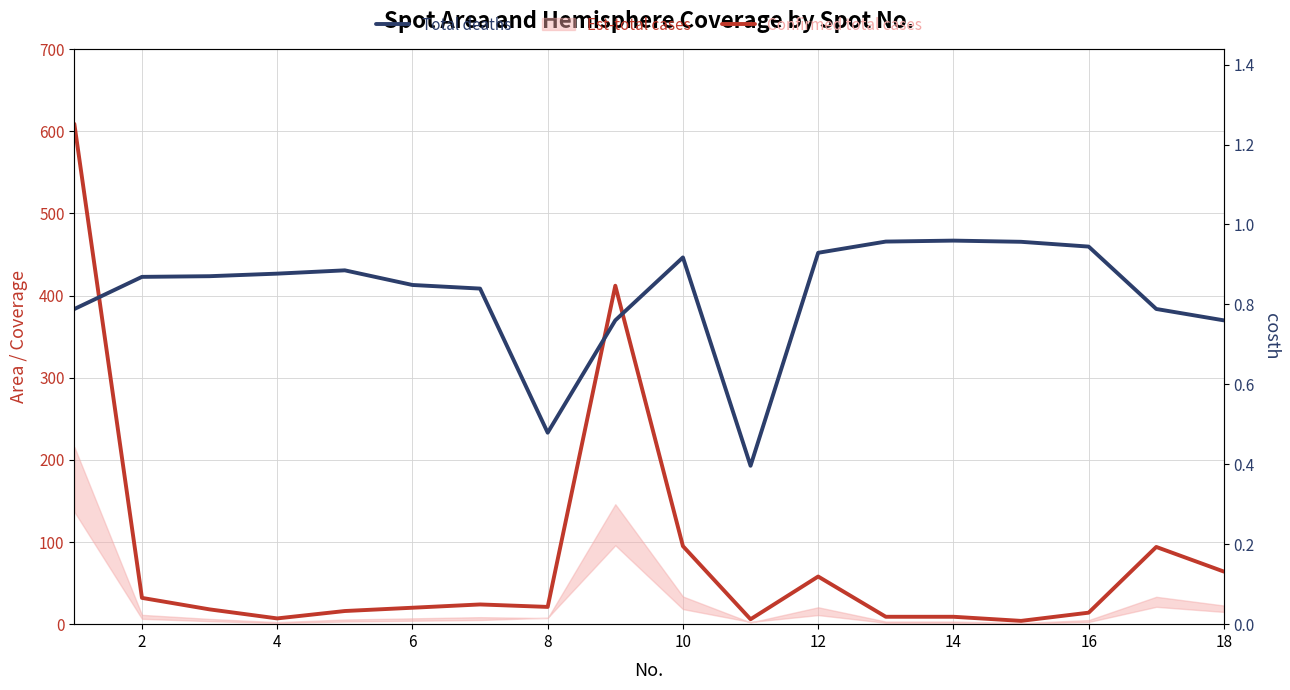

Which series changed the most between 4 and 14?

Confirmed total cases